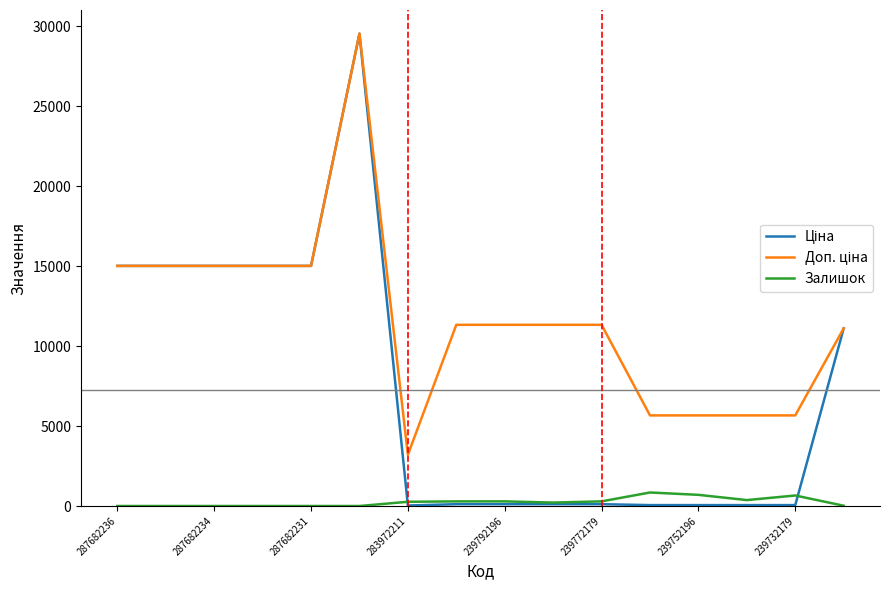

What is the maximum value shown in the chart?

29548.9